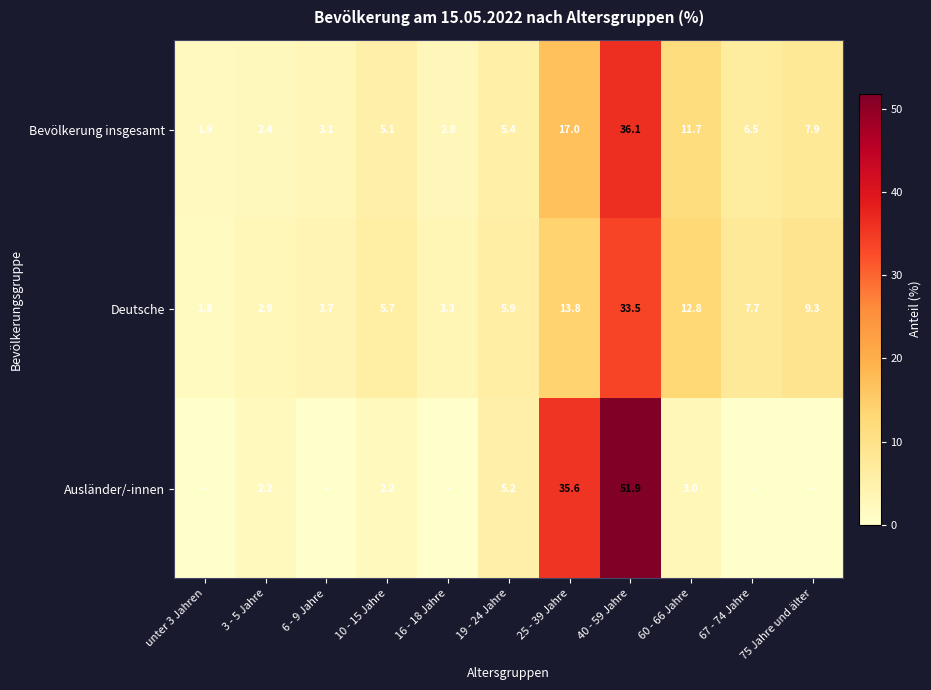

What is the approximate value of Bevölkerung insgesamt at unter 3 Jahren?

1.9